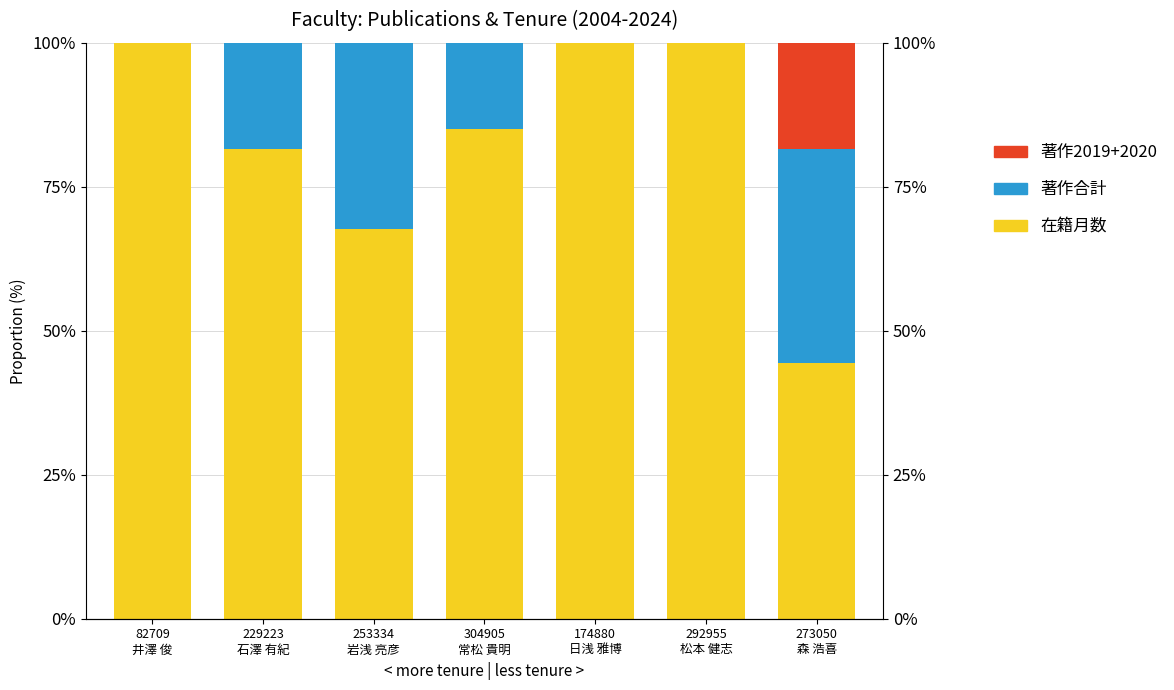

What is the sum of the 著作2019+2020 values at 273050
森 浩喜 and 253334
岩浅 亮彦?

18.5